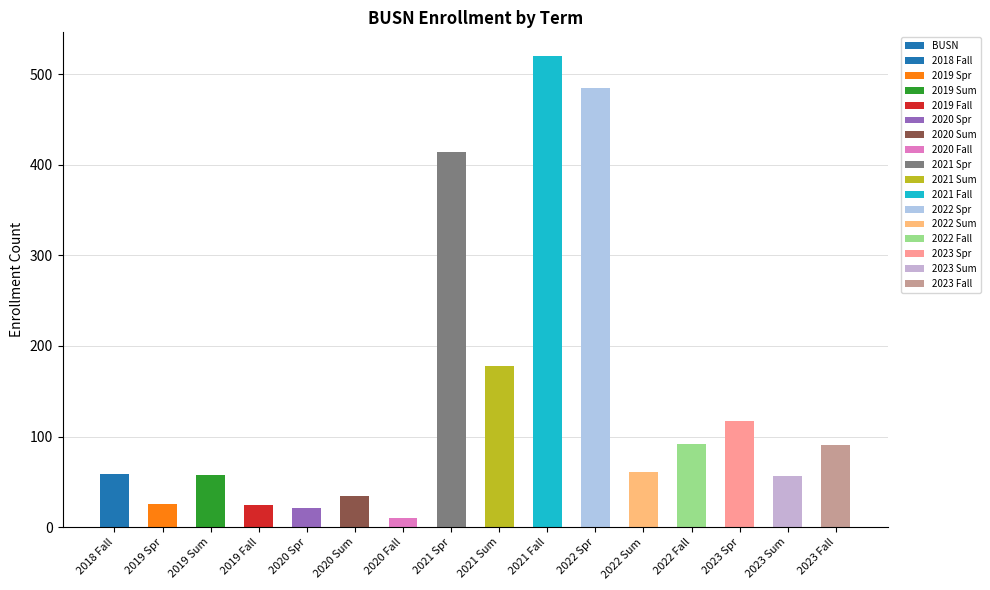

What is the change in value from 2019 Sum to 2020 Sum?

-23